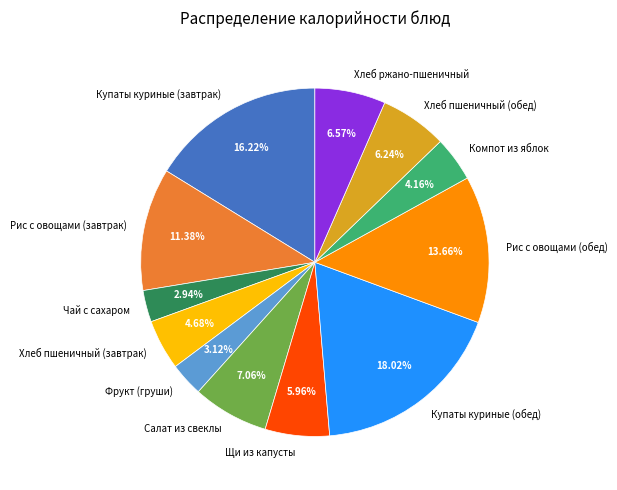

True or false: Купаты куриные (завтрак) accounts for 9% of the total.

False